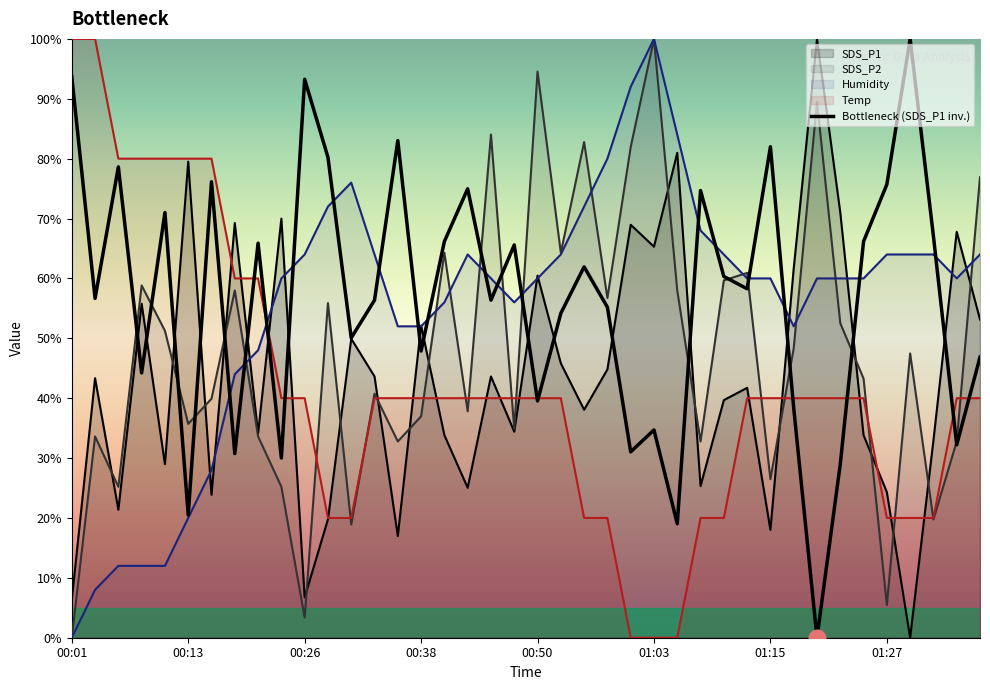

At which category does the chart reach its peak across all series?

01:20